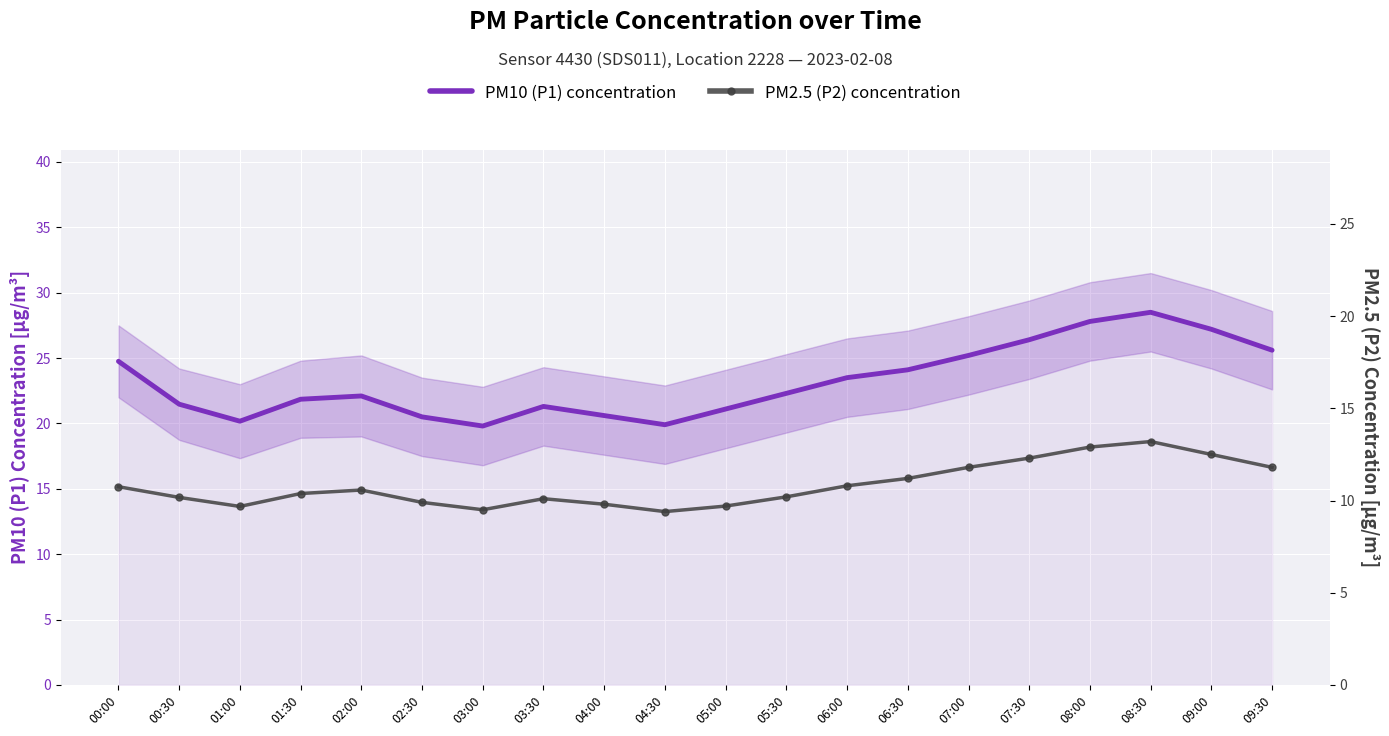

Which series has the largest range (max minus min)?

PM10 (P1) concentration